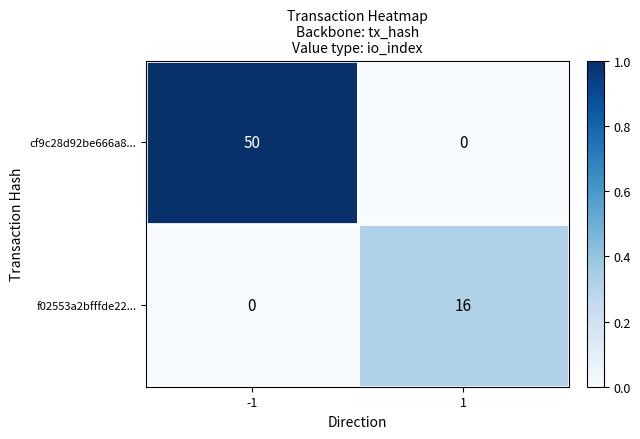

Which series has the largest total across all categories?

cf9c28d92be666a8...